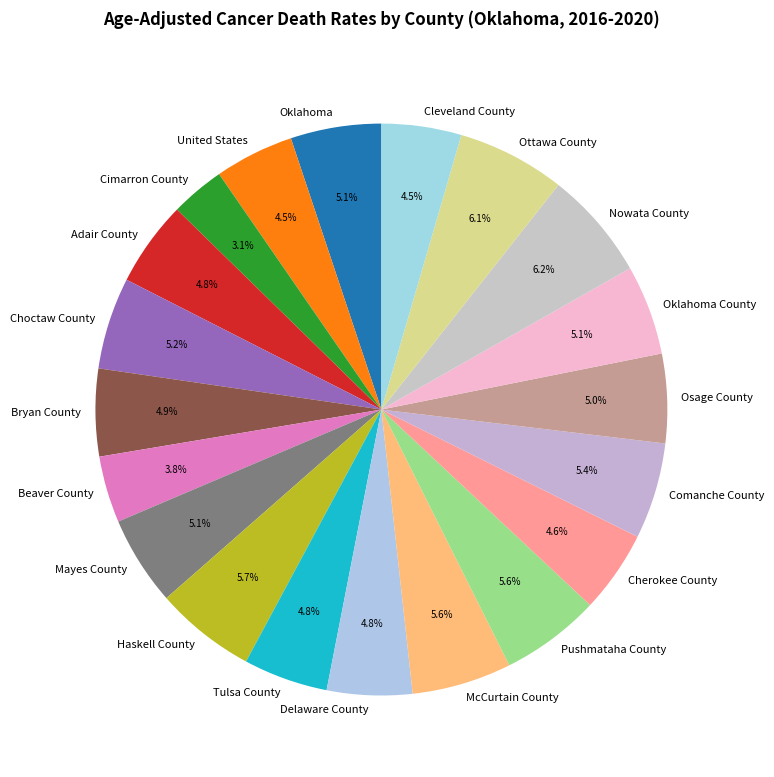

Is there any slice that represents more than half of the pie?

No